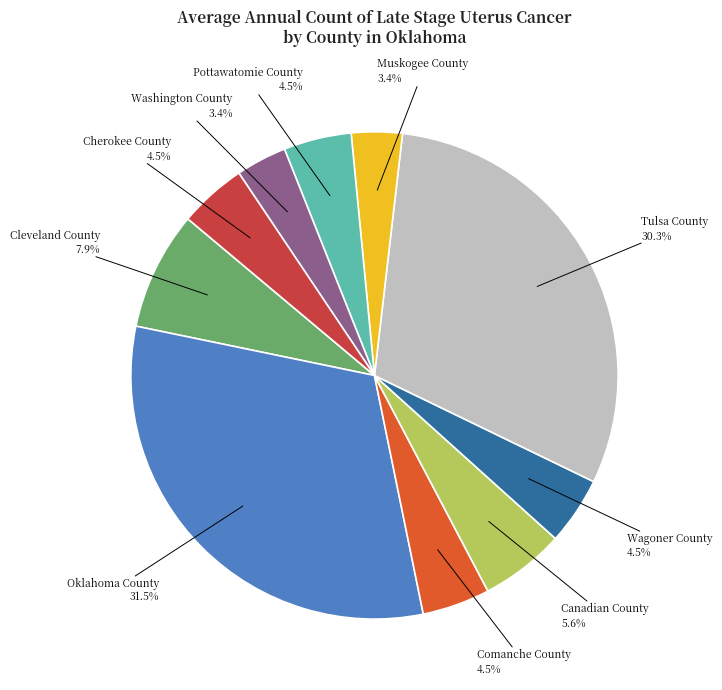

Is there a majority slice in this chart?

No